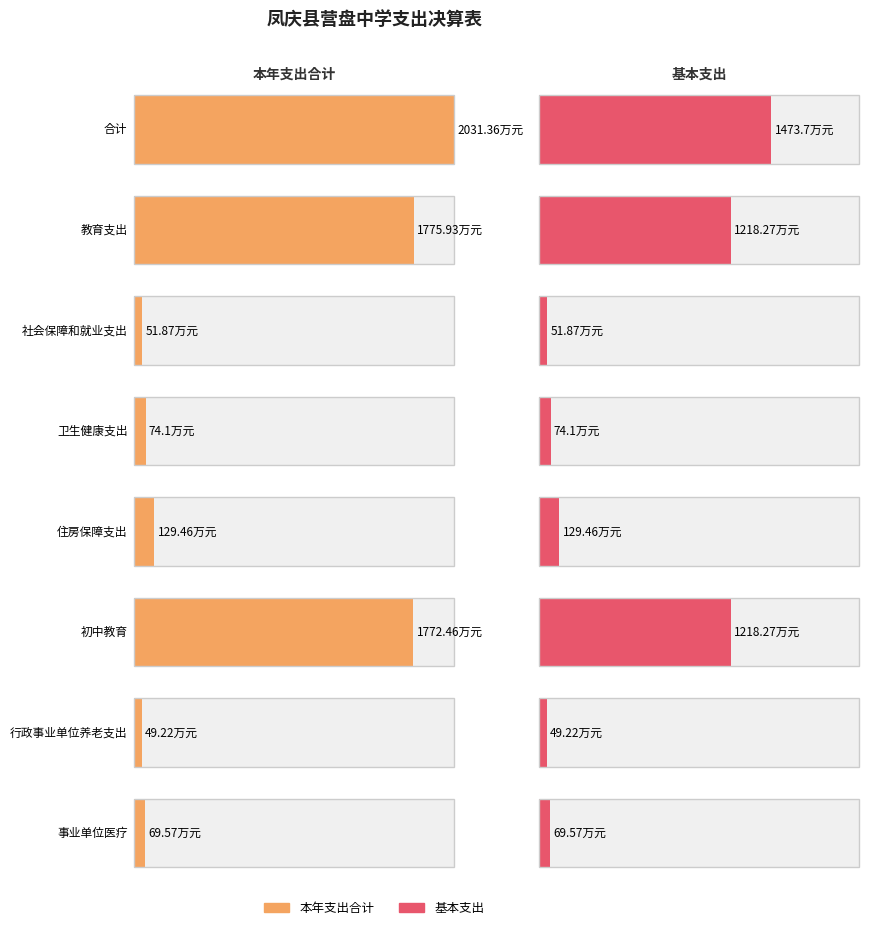

At which label does 本年支出合计 first exceed 74?

合计